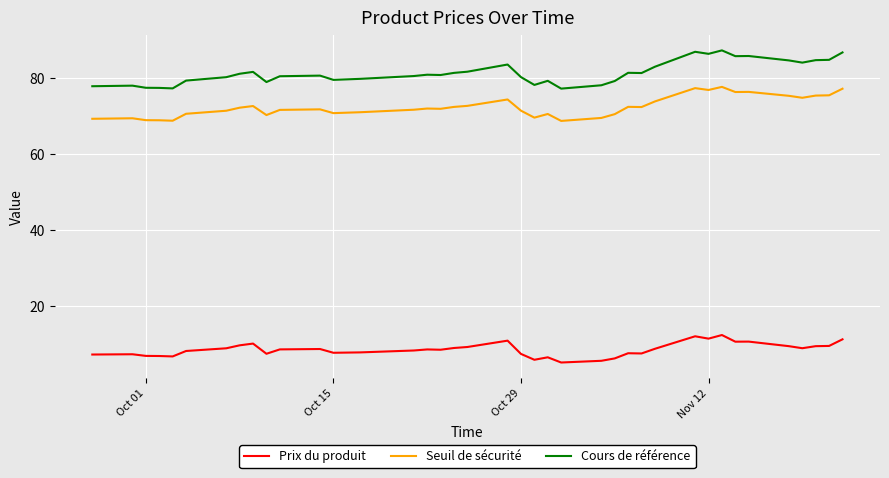

What is the maximum value for Cours de référence?

87.3